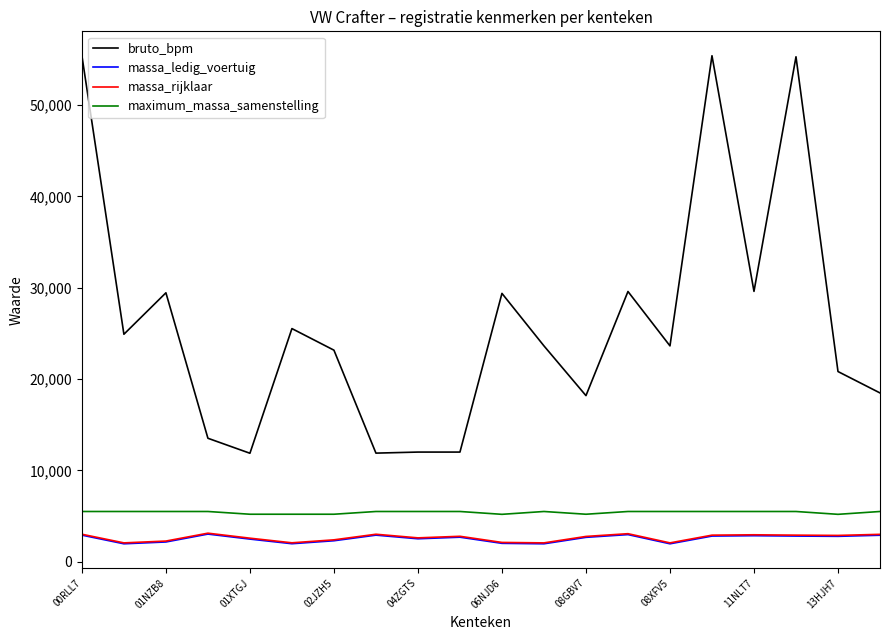

Which series has the largest range (max minus min)?

bruto_bpm